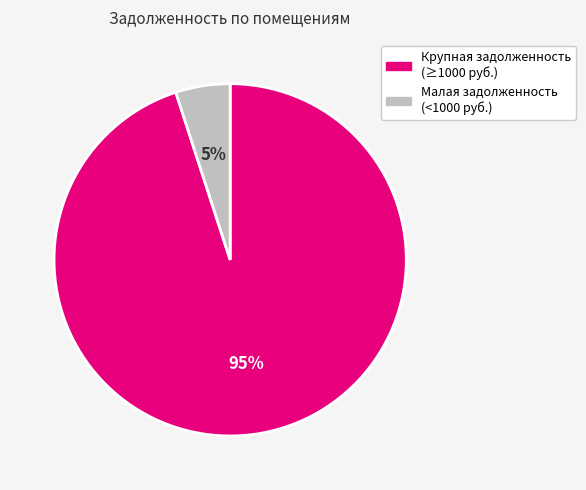

Is there any slice that represents more than half of the pie?

Yes